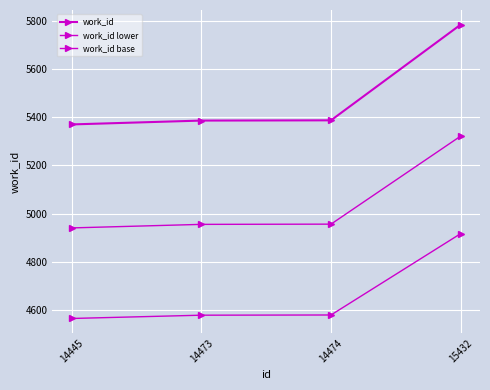

How many lines are shown in the chart?

3